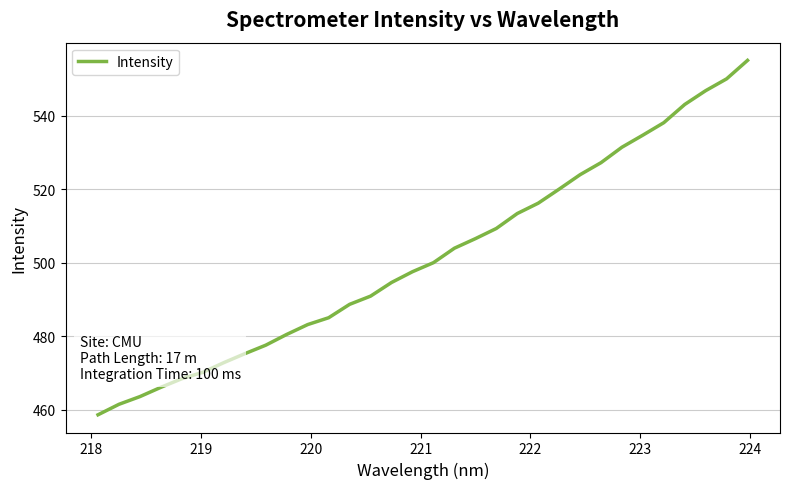

How many lines are shown in the chart?

1